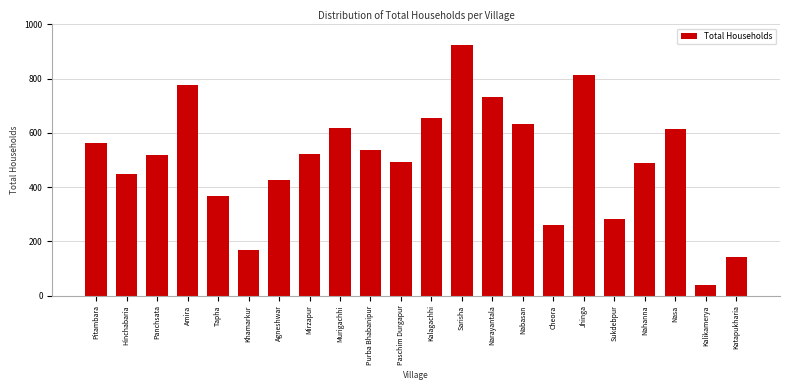

Which has a higher value, Agneshwar or Kalikamerya?

Agneshwar